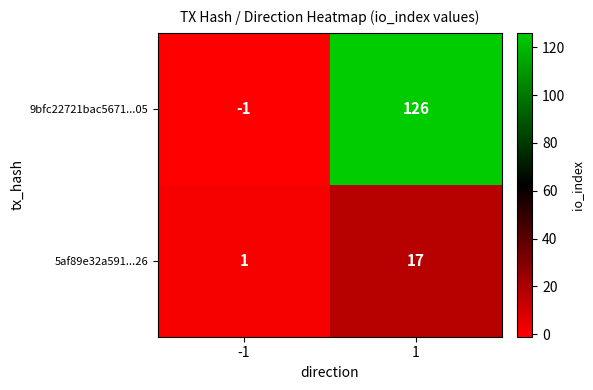

Reading left to right, transcribe all the data shown in this chart.

9bfc22721bac5671...05: -1	126
5af89e32a591...26: 1	17